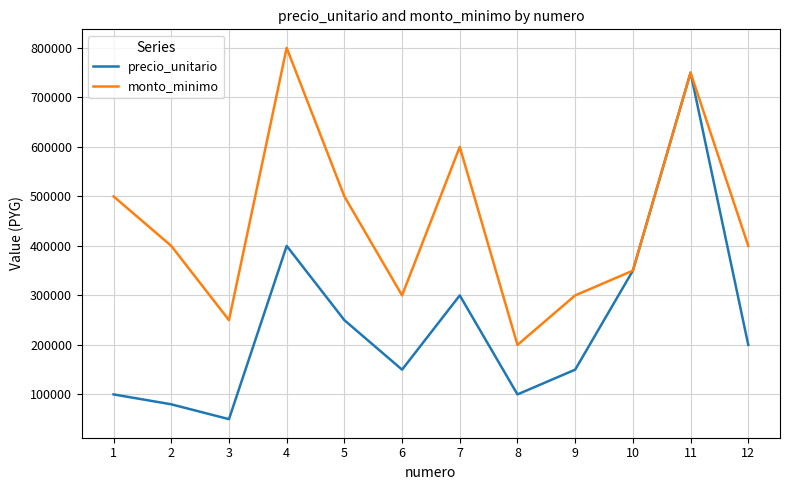

How many series are shown in this chart?

2